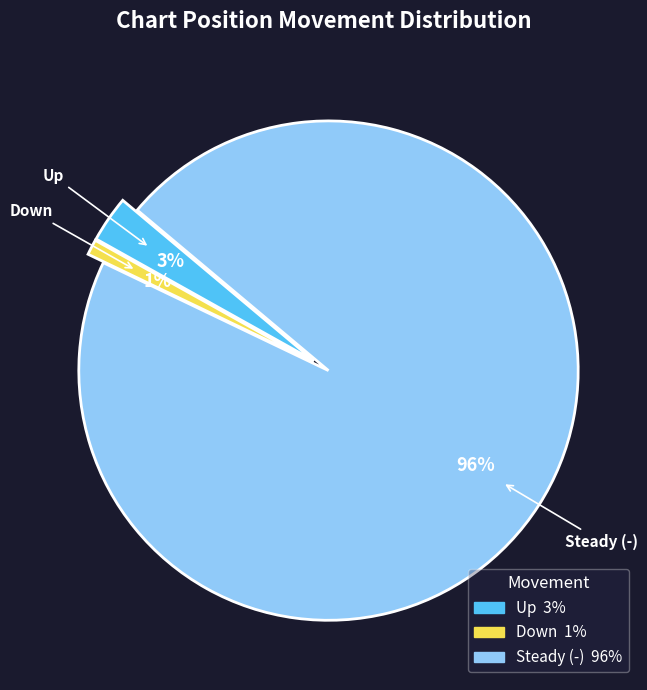

Is there a majority slice in this chart?

Yes